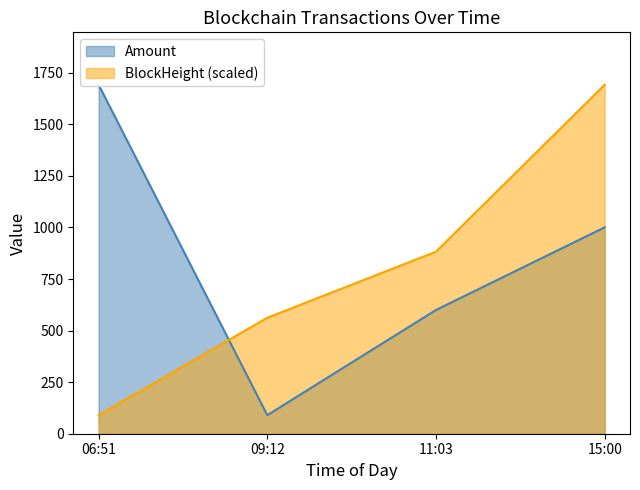

Rank the series at 06:51 from highest to lowest value.

Amount, BlockHeight